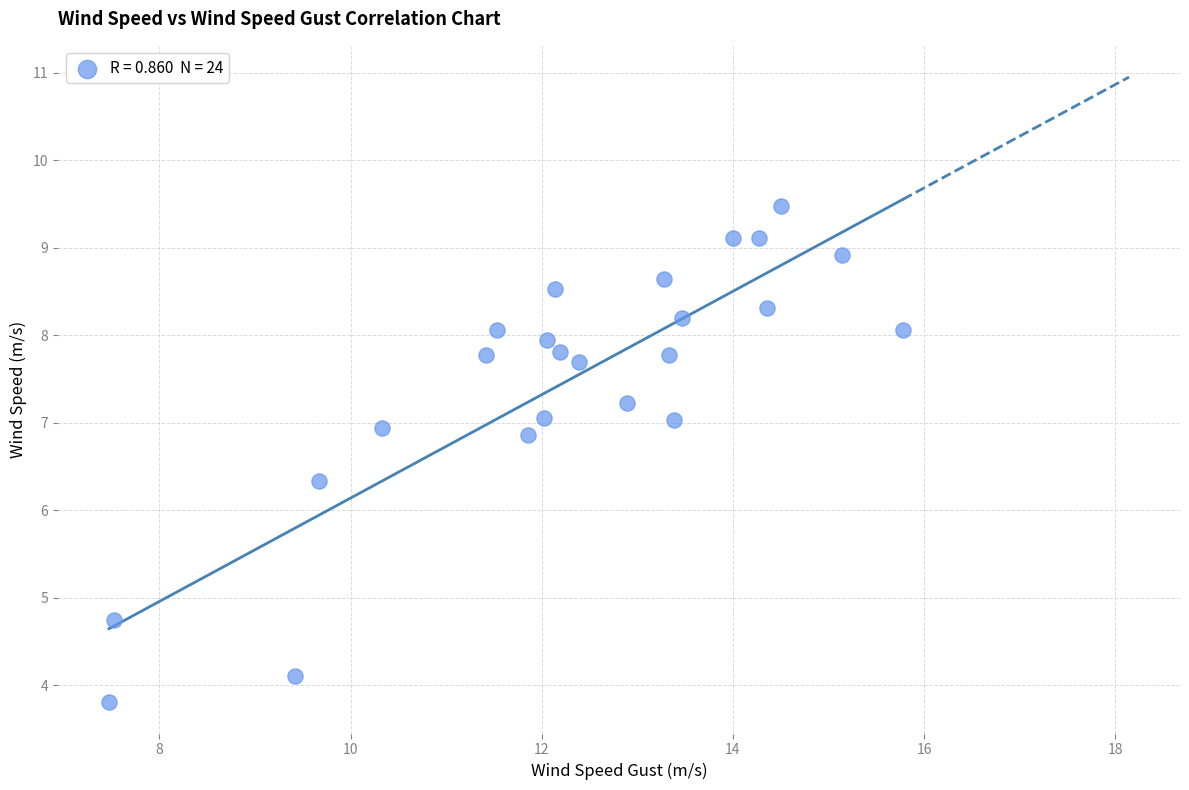

What is the range of Y values (max minus min)?

5.7